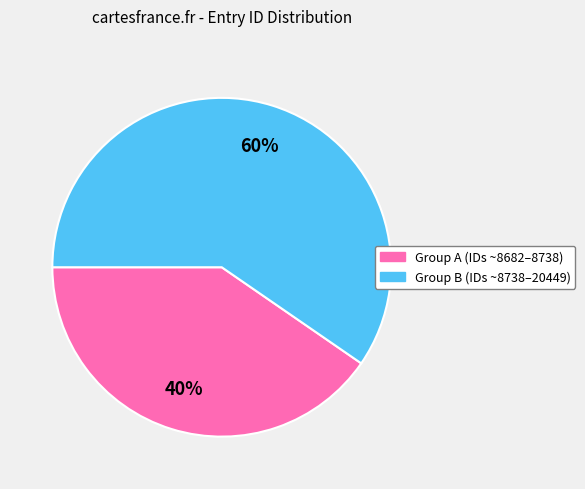

To the nearest percent, what is the average slice percentage?

50%